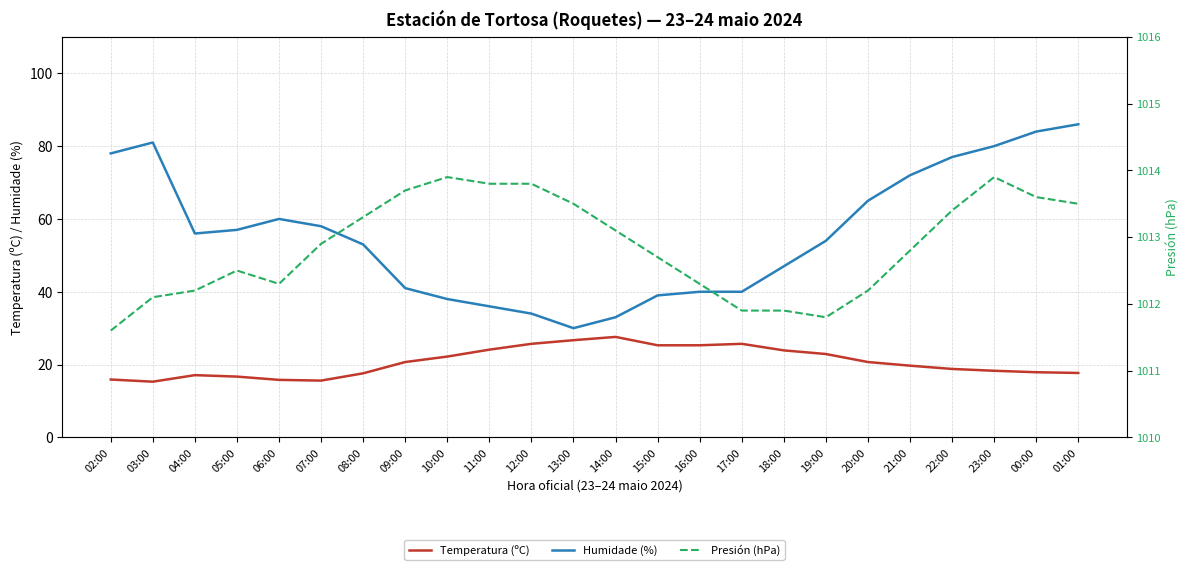

How many lines are shown in the chart?

3